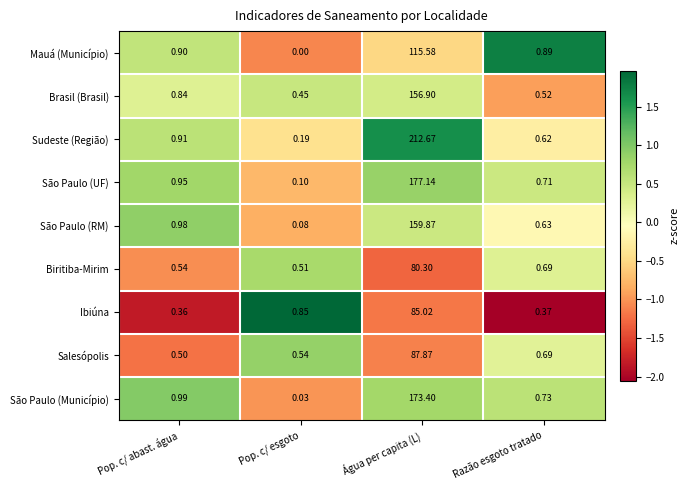

Which series has the widest spread of values?

Sudeste (Região)